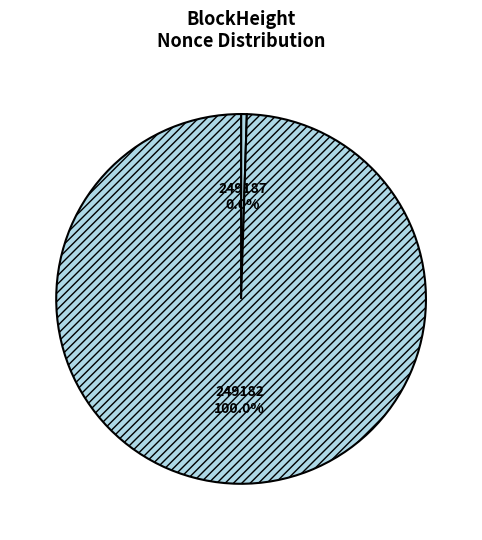

To the nearest percent, what is the difference between the 249182 and 249187 slice percentages?

100%